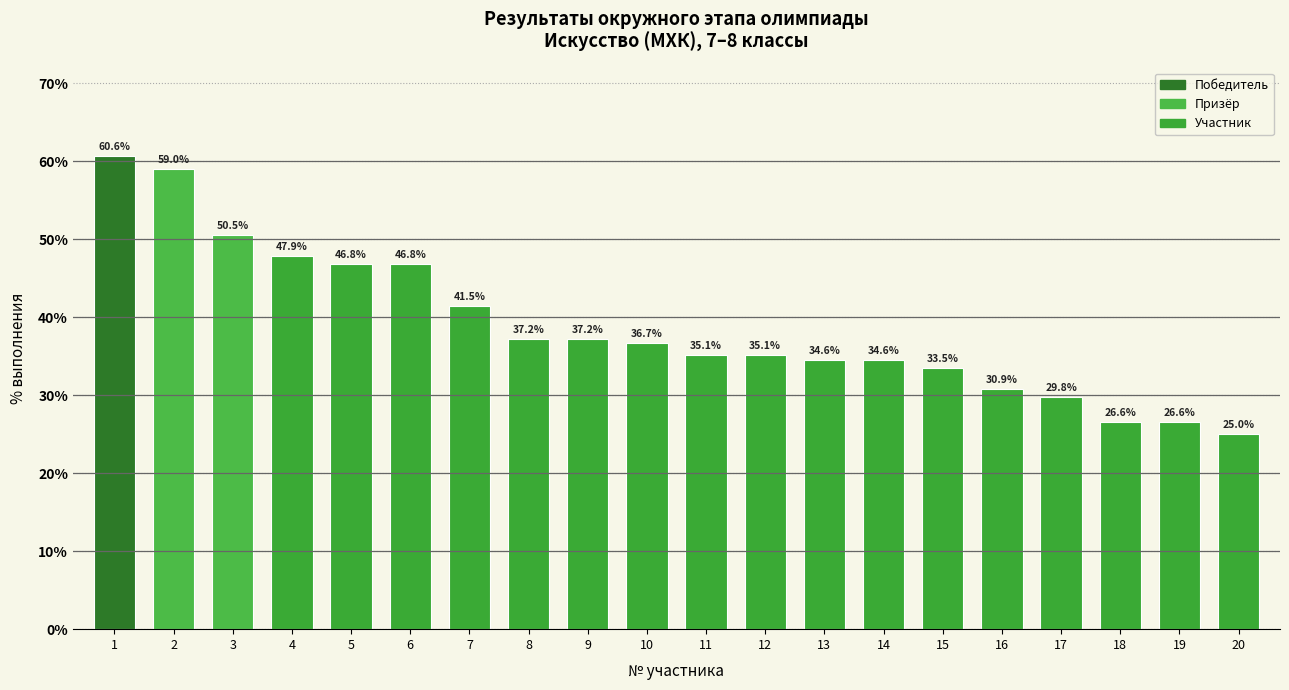

How many distinct data groups are displayed?

1